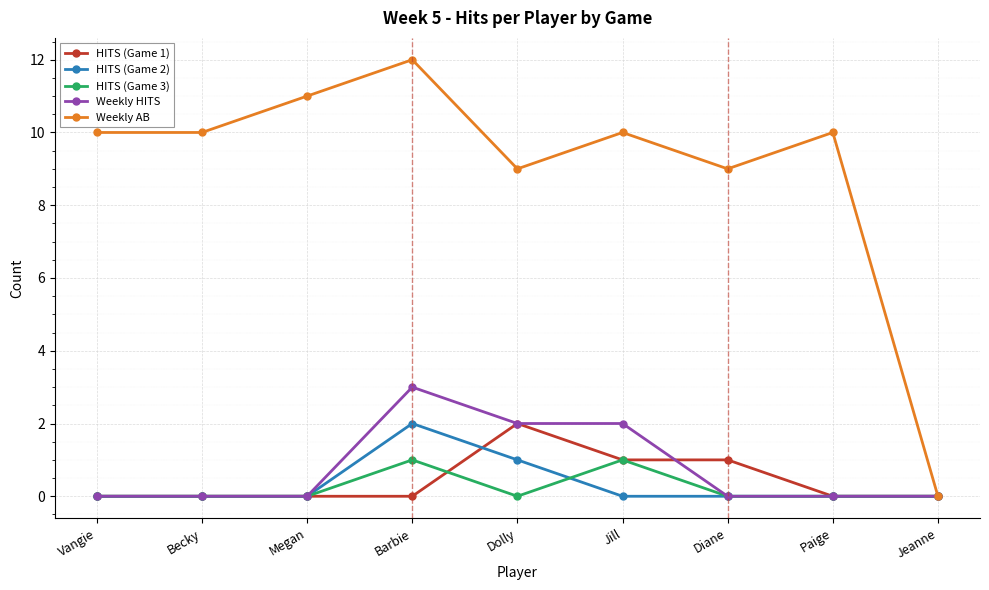

Which series changed the most between Vangie and Jeanne?

Weekly AB